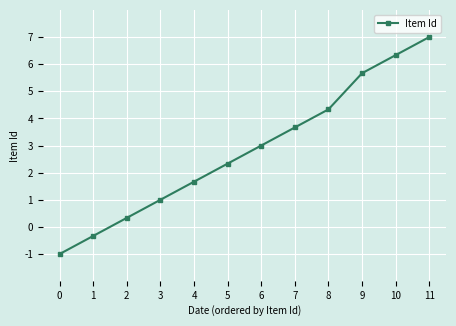

Rank the categories by value from lowest to highest.

0, 1, 2, 3, 4, 5, 6, 7, 8, 9, 10, 11